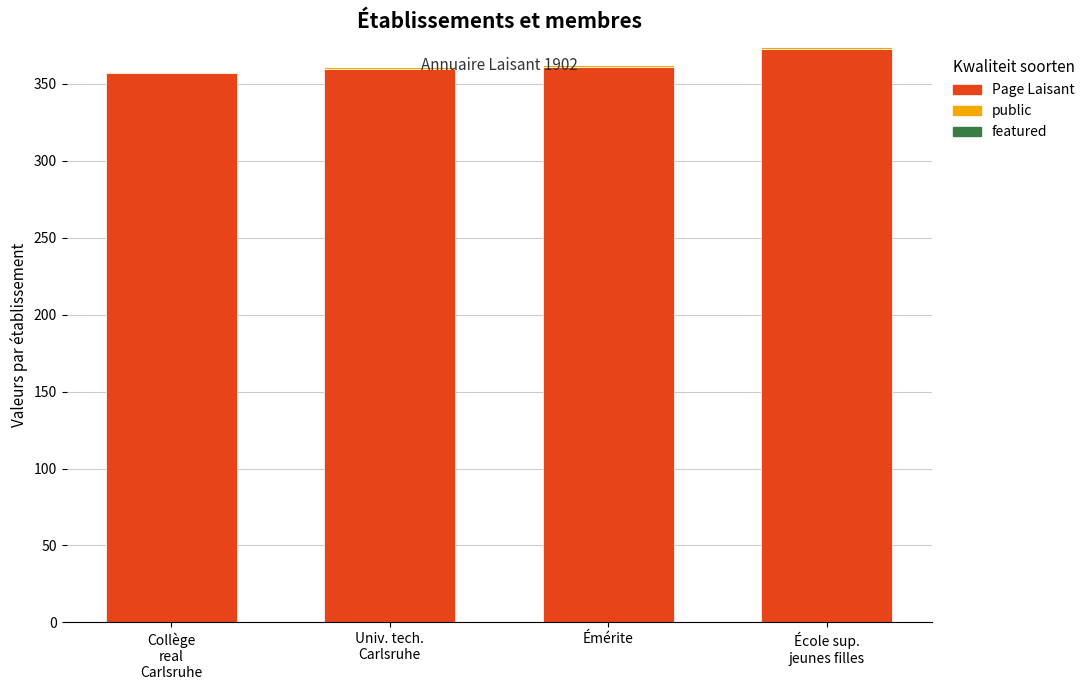

Is it true that Page Laisant equals 361 at Émérite?

True